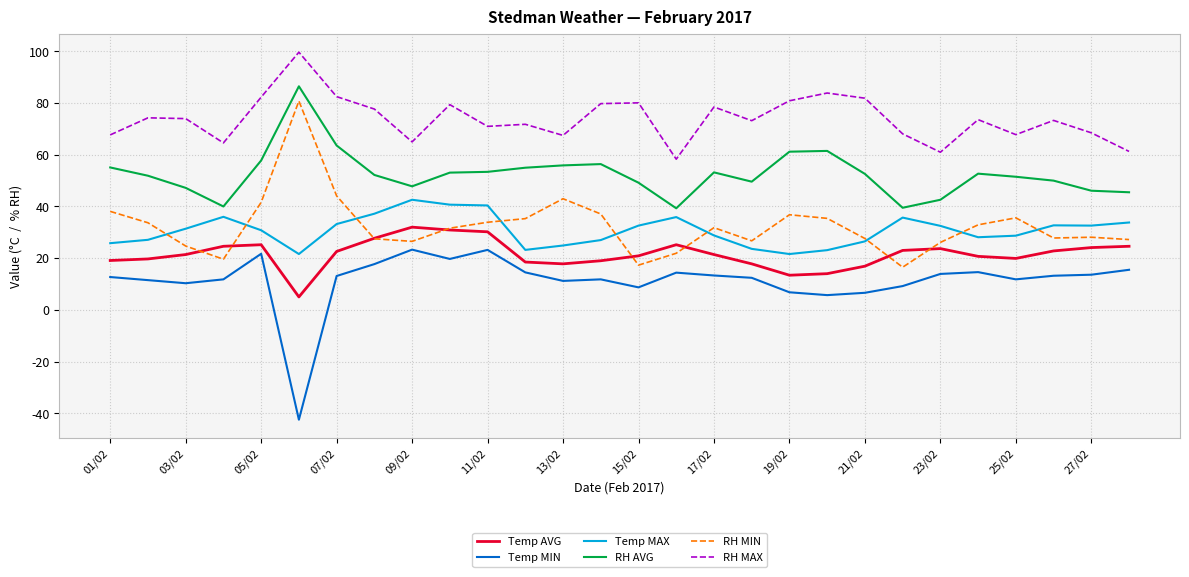

Which series has the largest total across all categories?

RH MAX